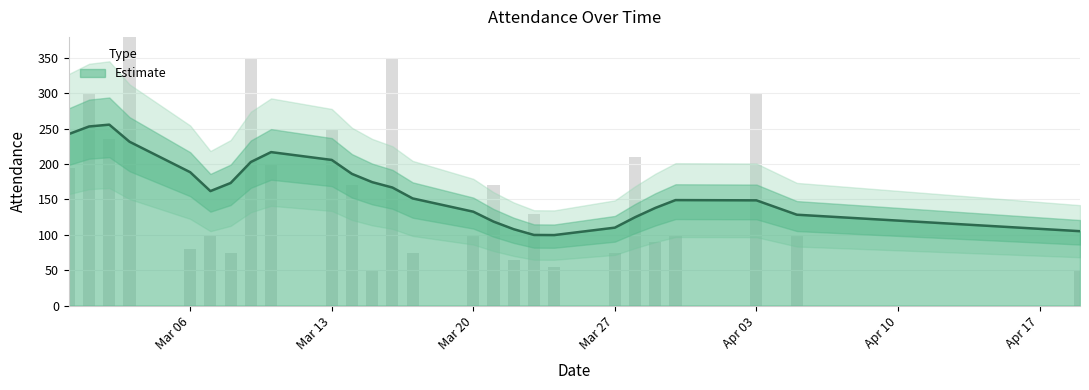

What is the difference between the values at 13 and 10?

25